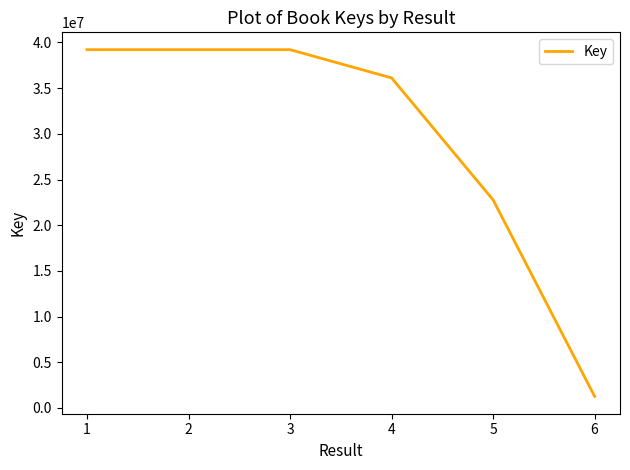

True or false: the data has more than 1 interior local peaks.

False